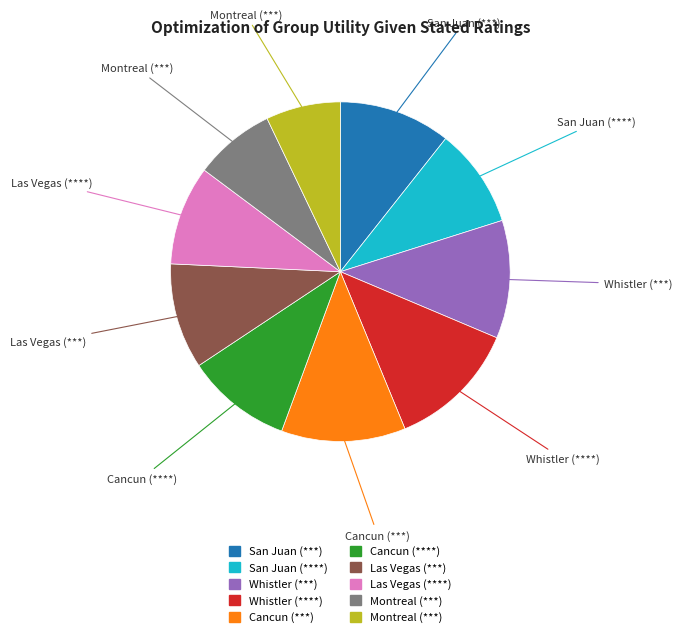

Is there a majority slice in this chart?

No